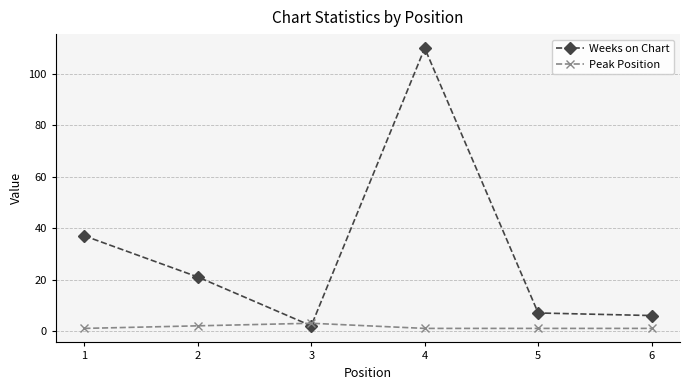

Rank the series by their maximum value, from lowest to highest.

Peak Position, Weeks on Chart